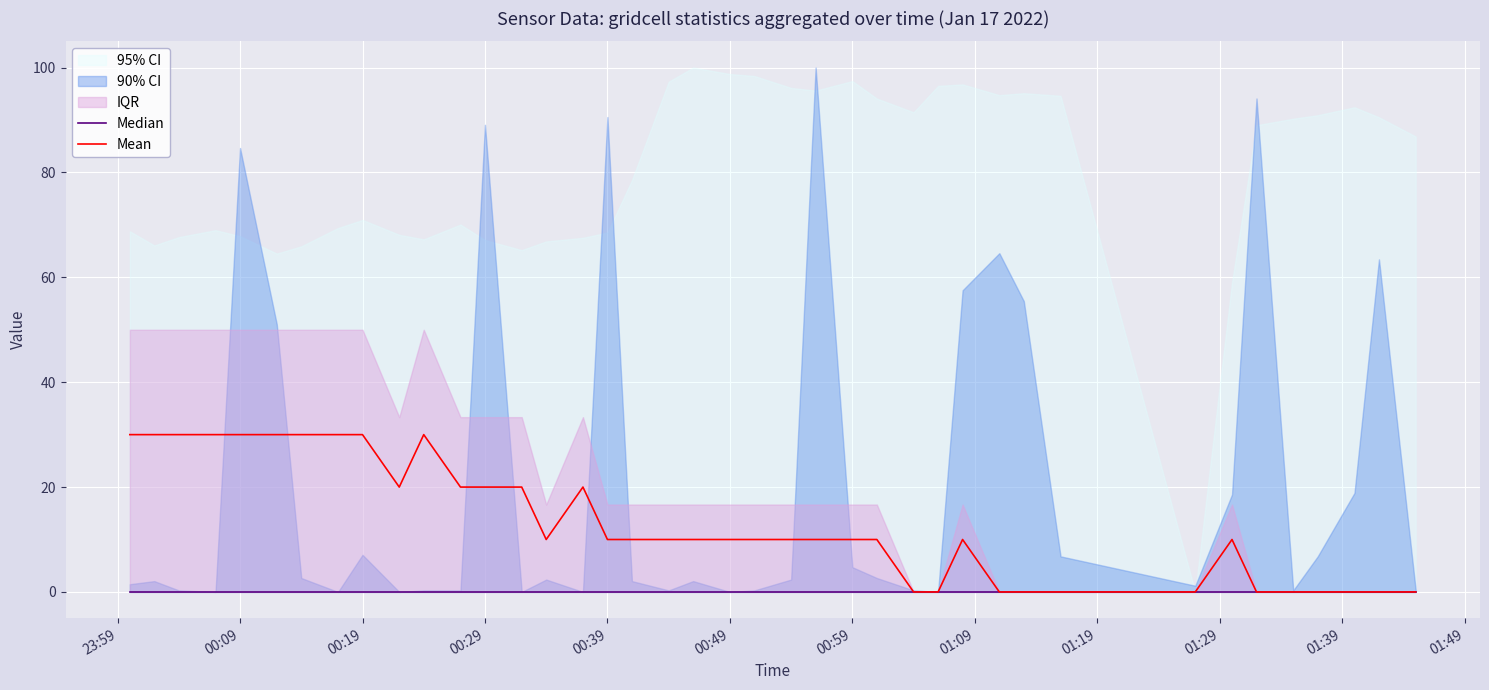

What is the maximum value for Mean?

30.0